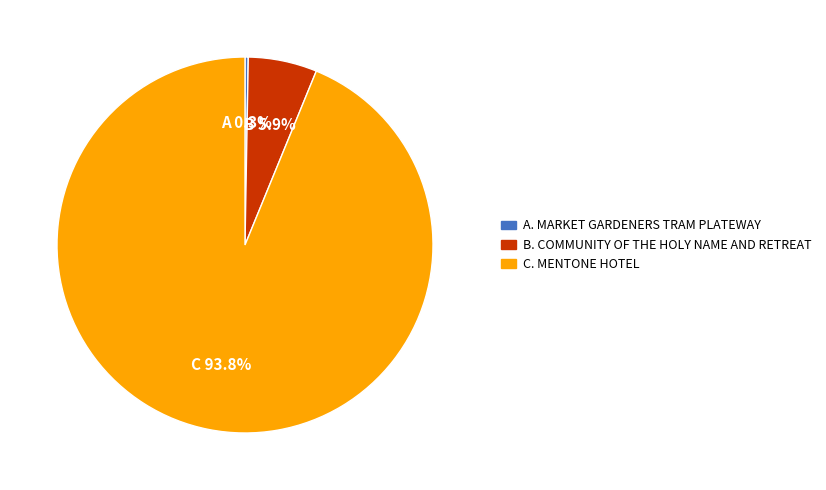

Does any single category account for the majority?

Yes